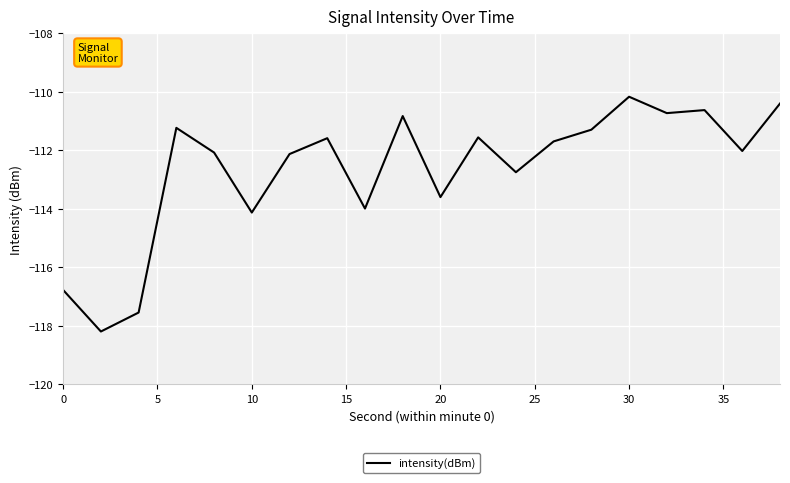

What is the minimum value shown in the chart?

-118.2